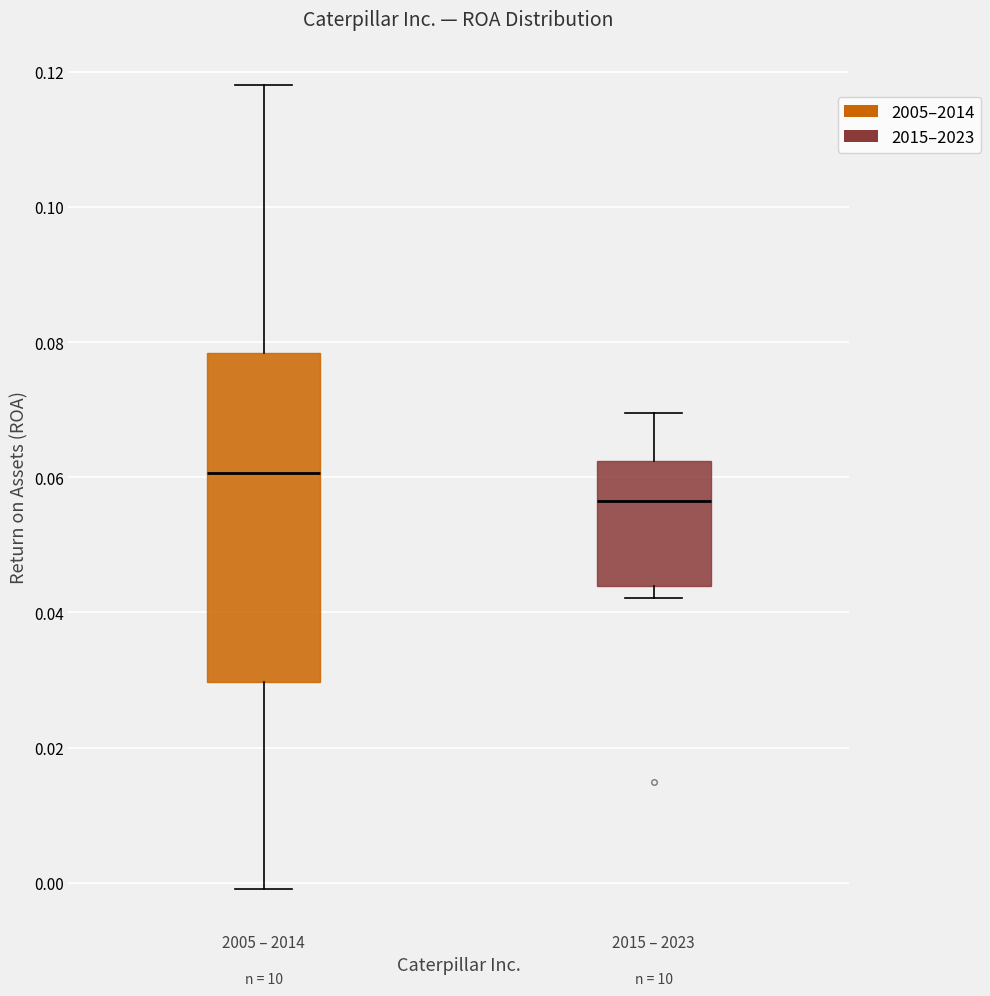

Reading left to right, transcribe this box plot: for each box, give where its median line is, the range the box spans, and where its two whiskers end, as read against the y-axis. The values are not printed on the chart, so give them approximately, as read against the axis.

2005 – 2014: median 0.060, box 0.030 to 0.078, whiskers 0.000 to 0.118
2015 – 2023: median 0.056, box 0.044 to 0.062, whiskers 0.042 to 0.070